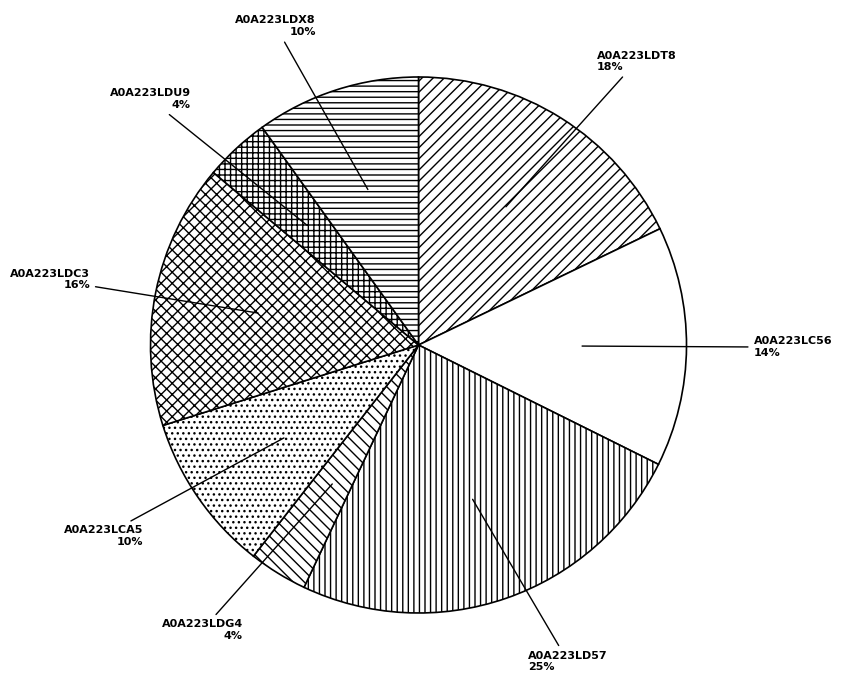

True or false: A0A223LC56 accounts for 3% of the total.

False